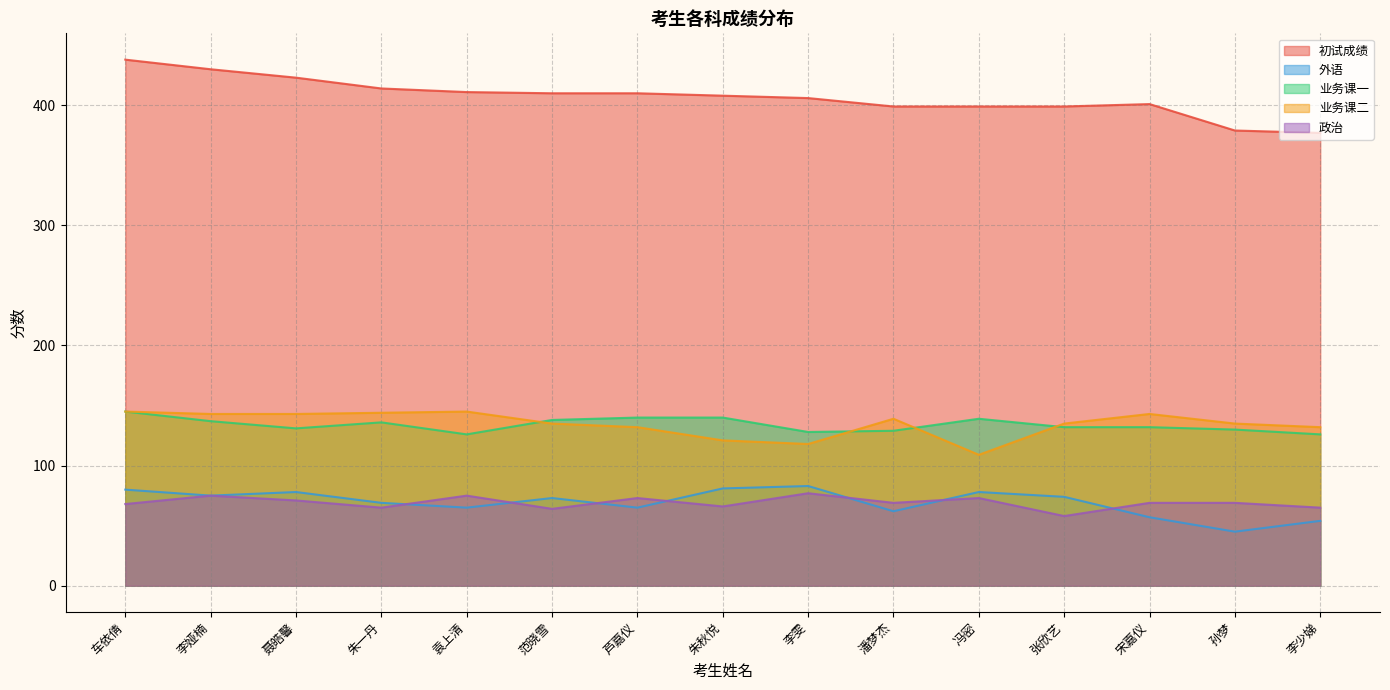

What is the value of the 业务课二 point at the 8th from the left?

121